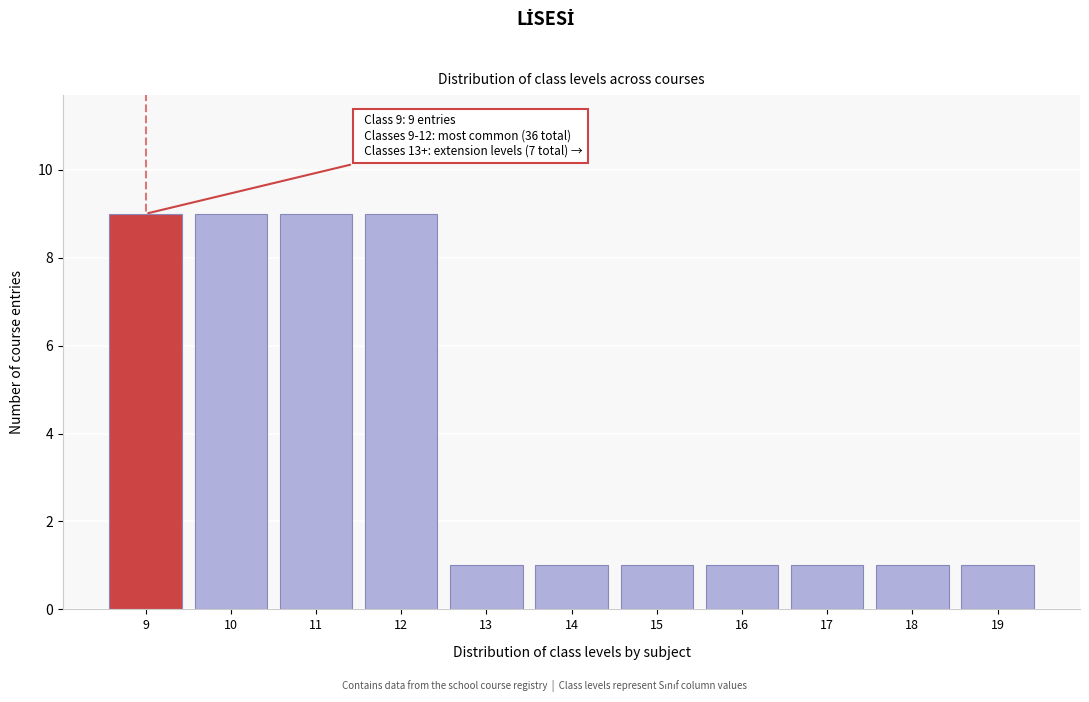

Reading left to right, what are all the values shown in this chart?

9=9	10=9	11=9	12=9	13=1	14=1	15=1	16=1	17=1	18=1	19=1